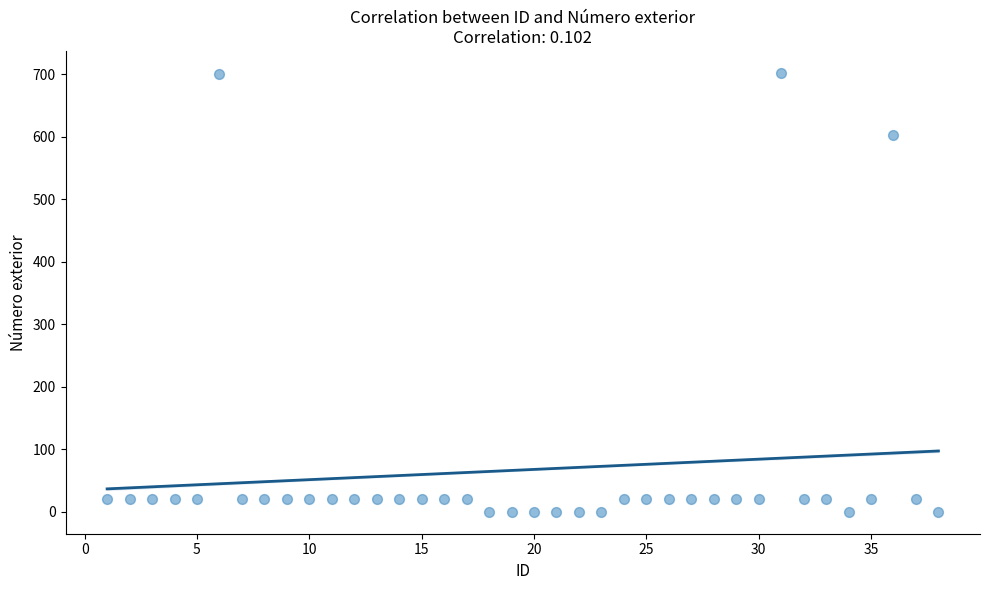

What Y value in the scatter plot is closest to 351?

602